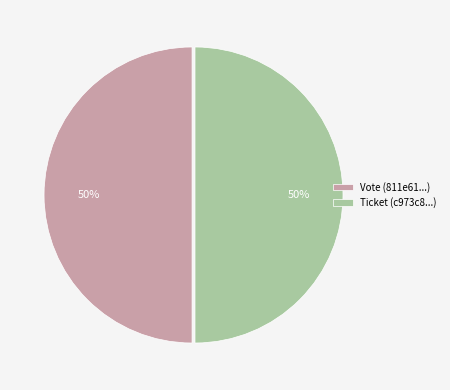

Do Ticket (c973c8...) and Vote (811e61...) together represent more than half of the pie?

Yes